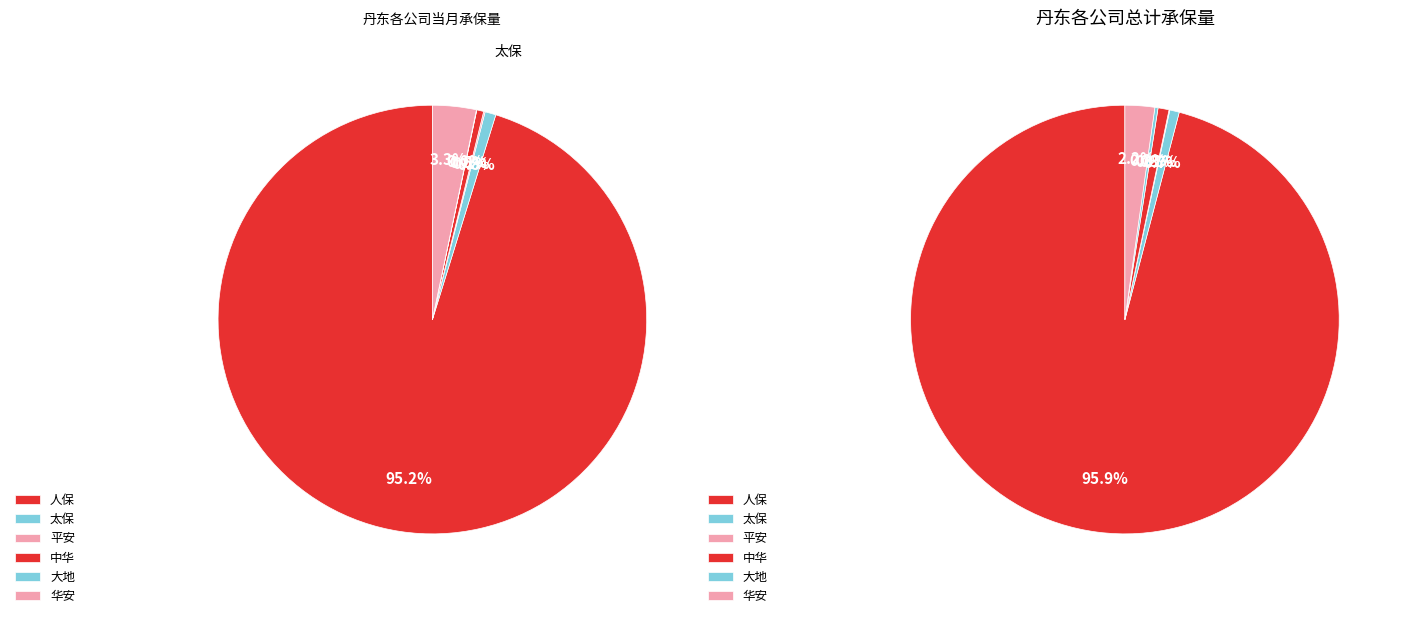

Rank the categories by value from lowest to highest.

大地, 平安, 中华, 太保, 华安, 人保